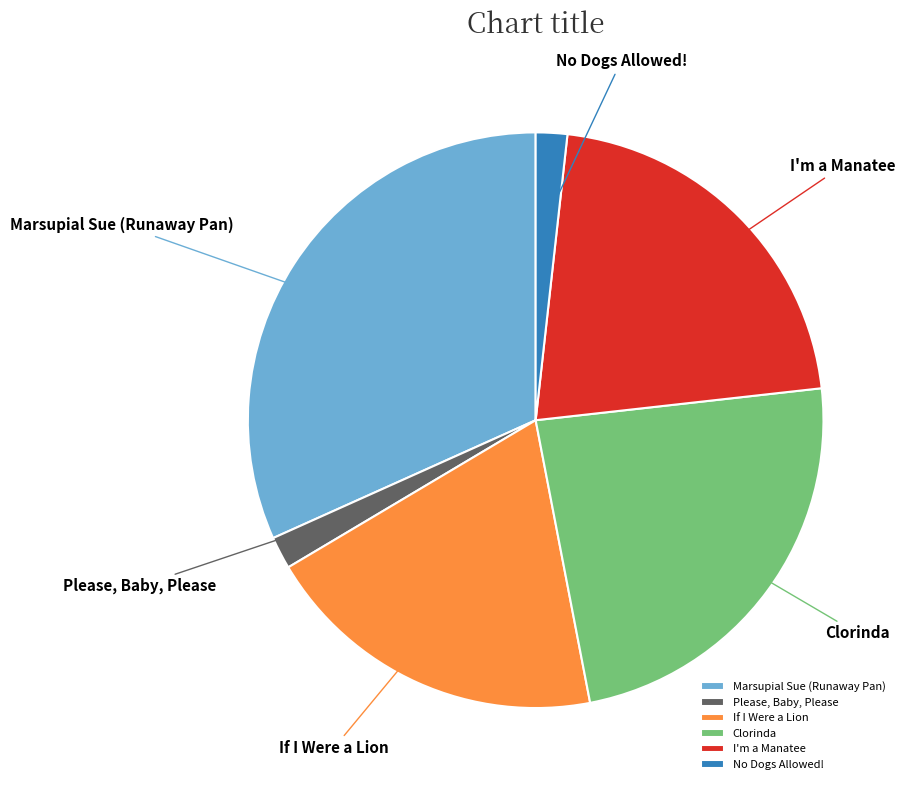

The Please, Baby, Please slice represents 2% of the pie. True or false?

True